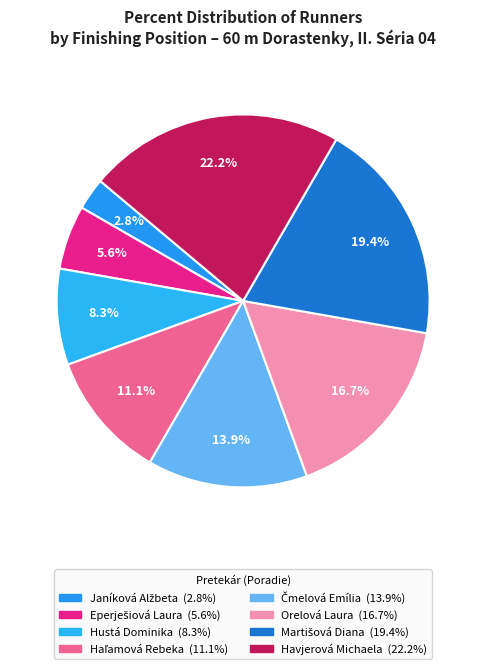

How many segments does this pie chart have?

8